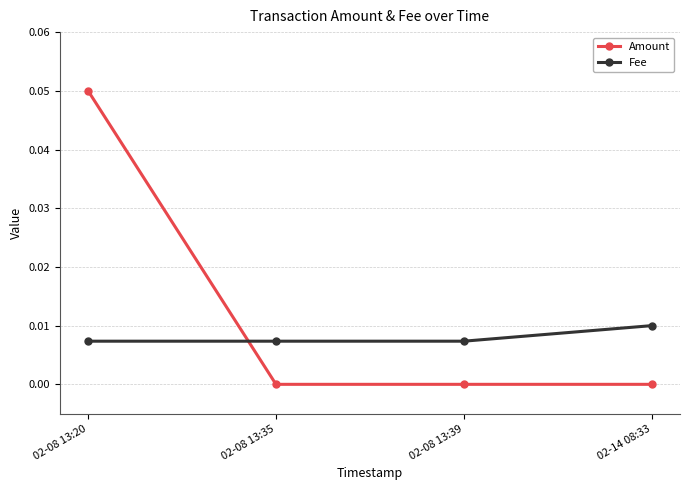

Which series has the largest total across all categories?

Amount